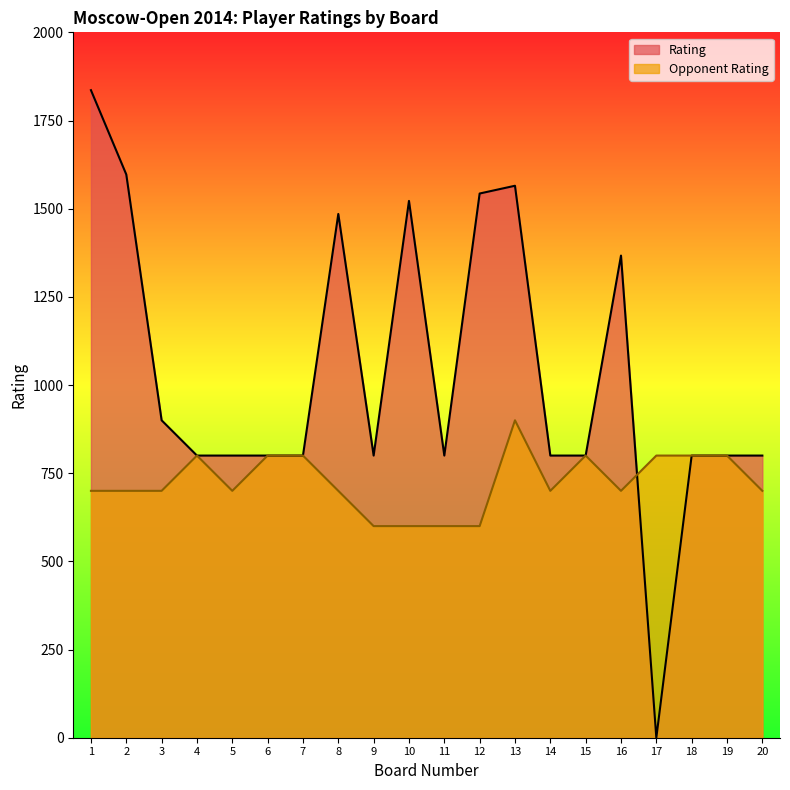

What is the value of the Opponent Rating point at the 17th from the left?

800